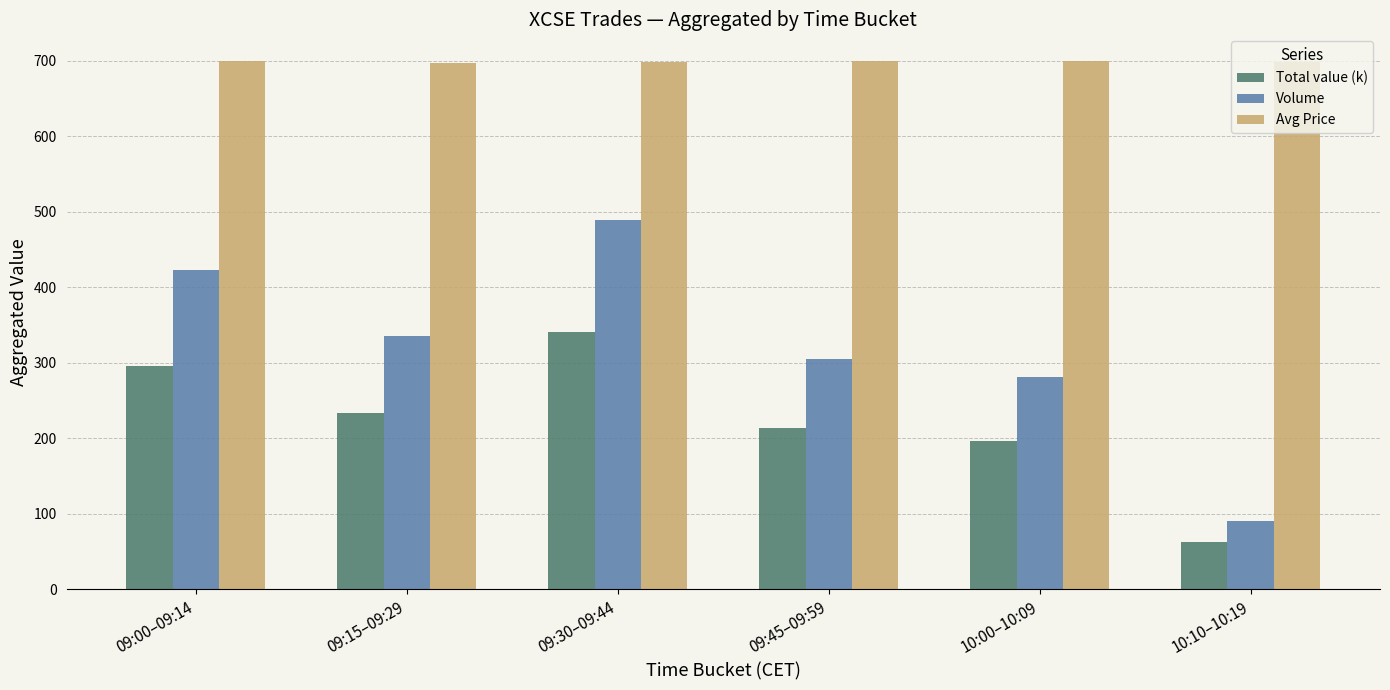

How many categories are shown in the chart?

6